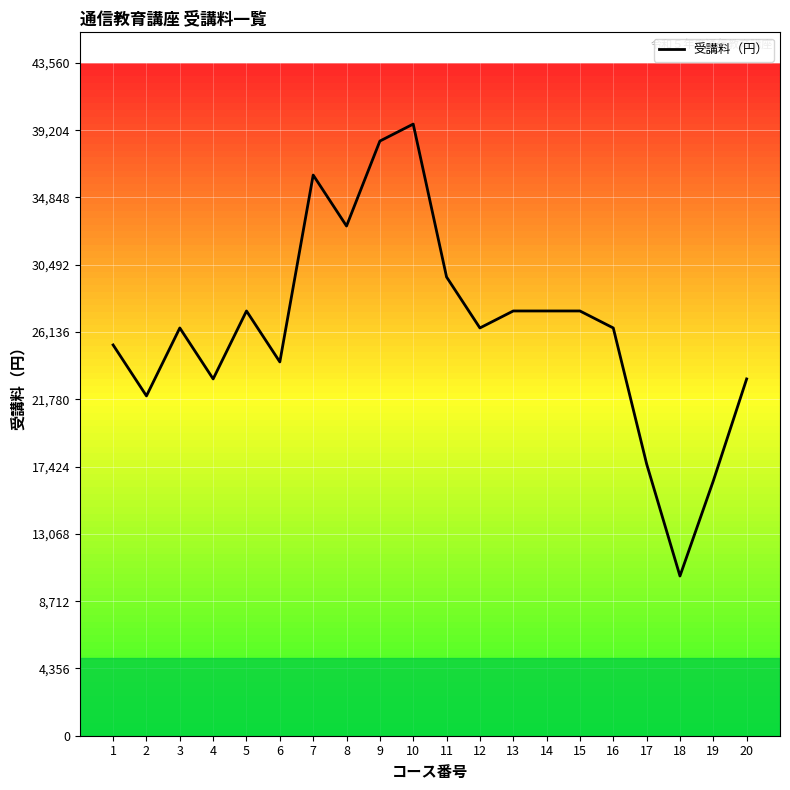

What is the average value?

26422